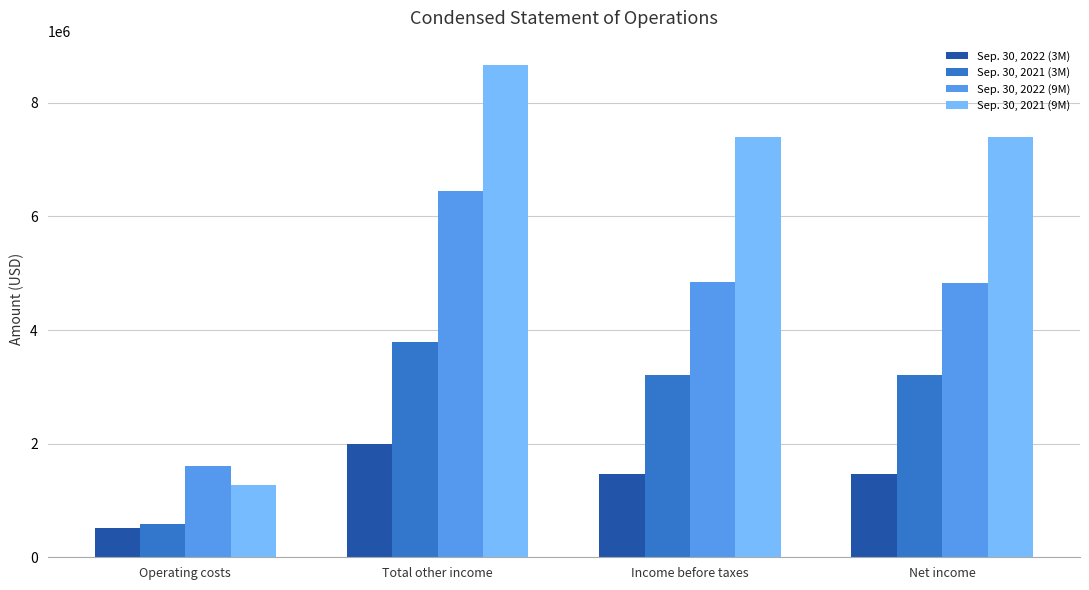

What is the spread (max minus min) of values at Operating costs?

1086990